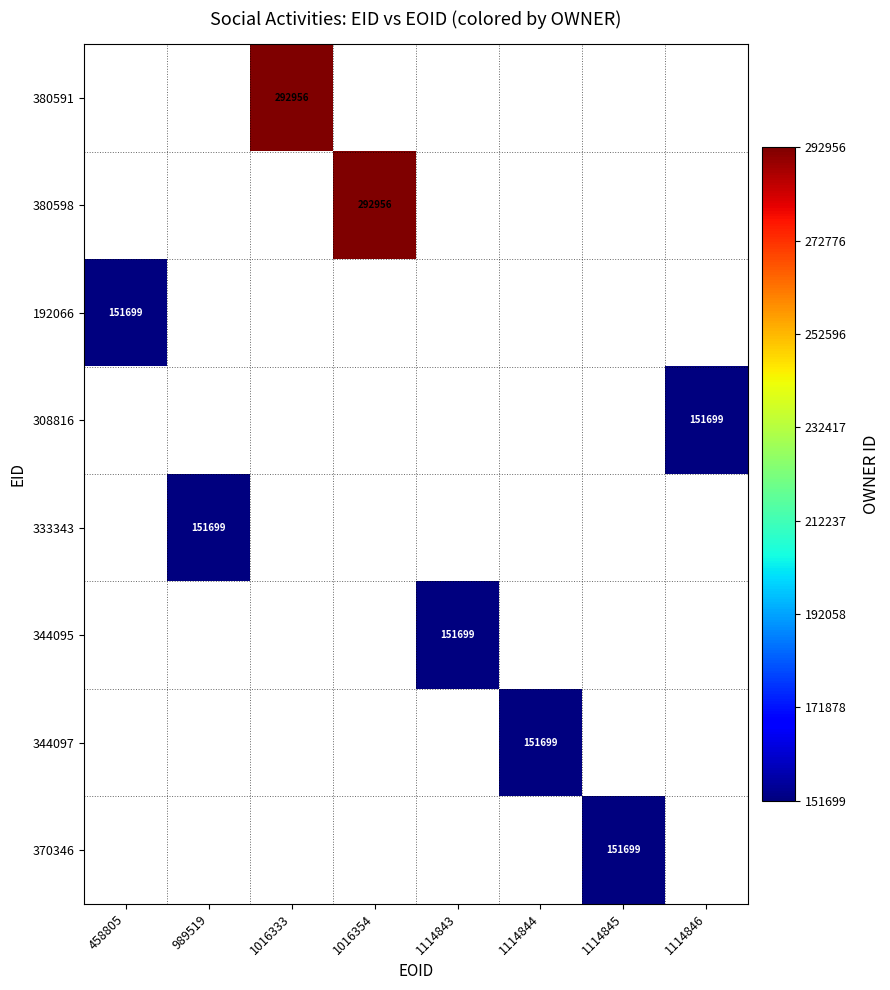

Is it true that 308816 equals 239754 at 1114846?

False